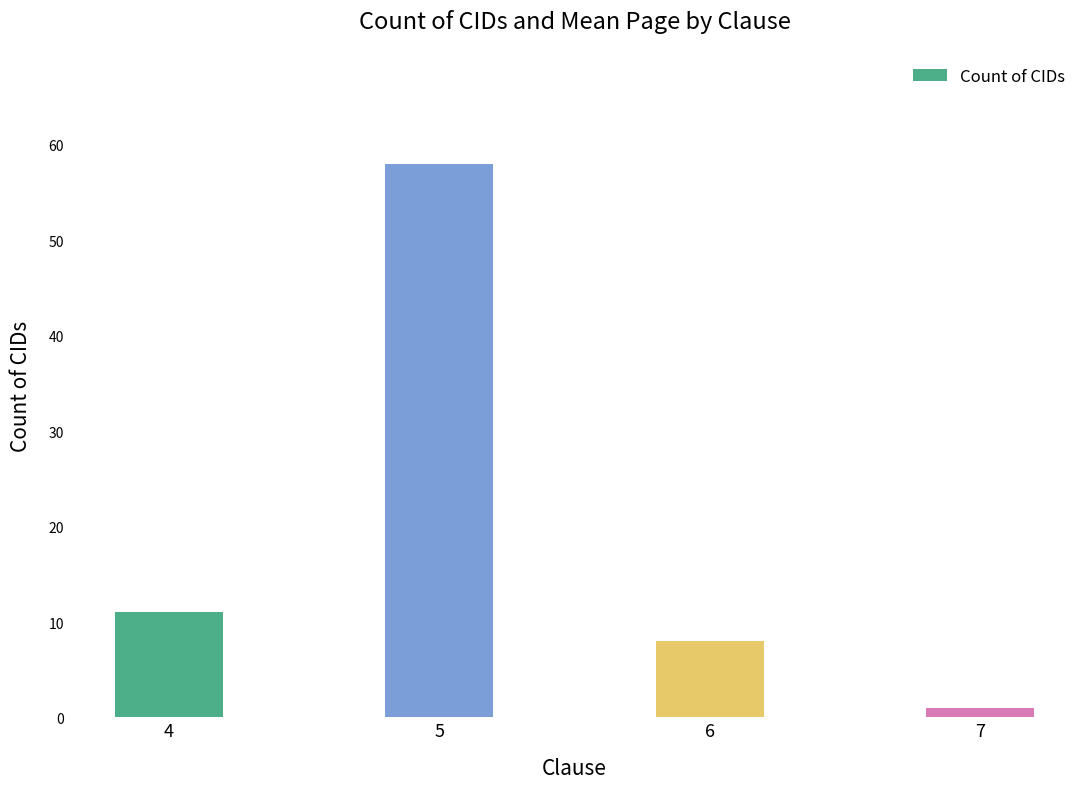

What is the greatest value displayed?

58